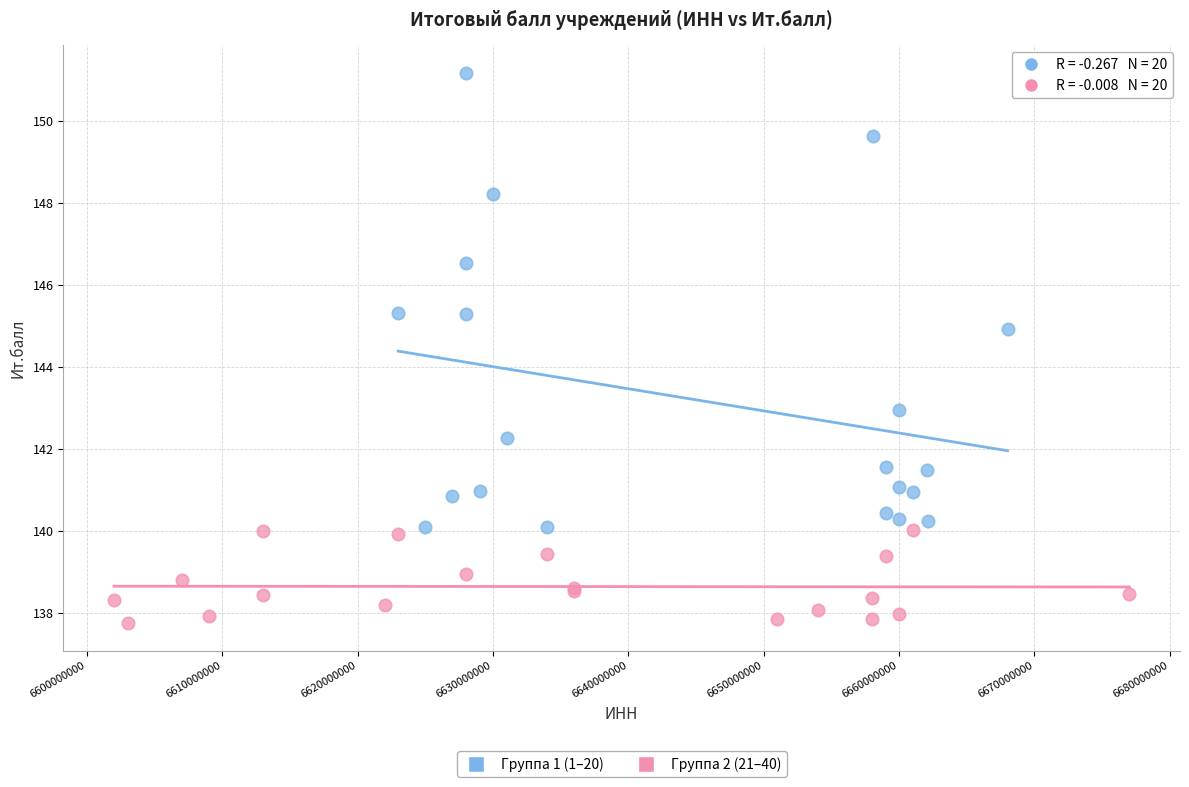

Which series contains the highest Y value?

Группа 1 (1–20)